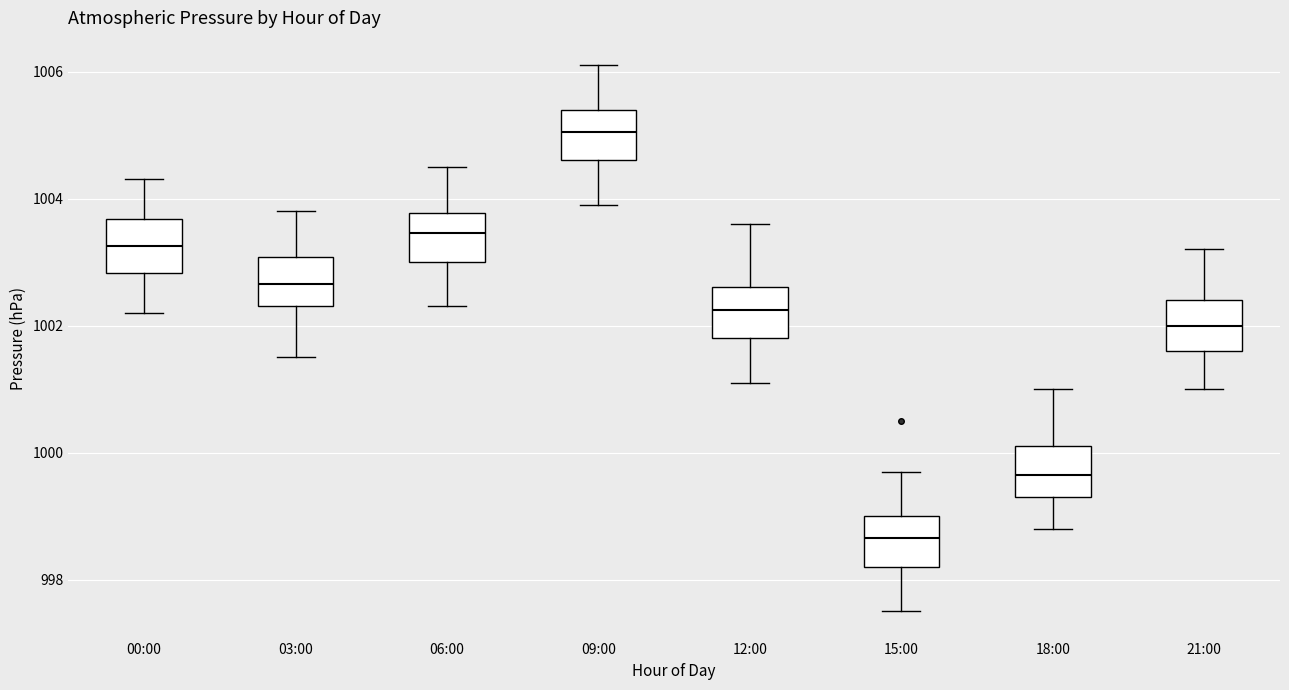

Reading left to right, read every box against the y-axis: the position of its median line, the range the box covers, and the ends of its whiskers. The values are not printed on the chart, so give them approximately, as read against the axis.

00:00: median 1003.2, box 1002.8 to 1003.6, whiskers 1002.2 to 1004.4
03:00: median 1002.6, box 1002.4 to 1003.0, whiskers 1001.6 to 1003.8
06:00: median 1003.4, box 1003.0 to 1003.8, whiskers 1002.4 to 1004.6
09:00: median 1005.0, box 1004.6 to 1005.4, whiskers 1004.0 to 1006.2
12:00: median 1002.2, box 1001.8 to 1002.6, whiskers 1001.2 to 1003.6
15:00: median 998.6, box 998.2 to 999.0, whiskers 997.6 to 999.8
18:00: median 999.6, box 999.4 to 1000.2, whiskers 998.8 to 1001.0
21:00: median 1002.0, box 1001.6 to 1002.4, whiskers 1001.0 to 1003.2